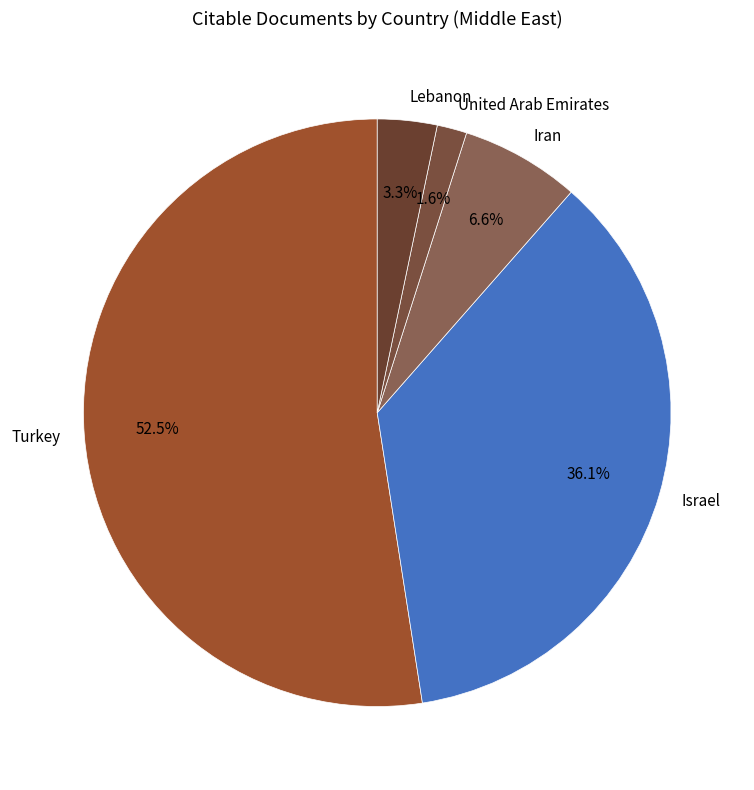

To the nearest percent, what is the average slice percentage?

20%